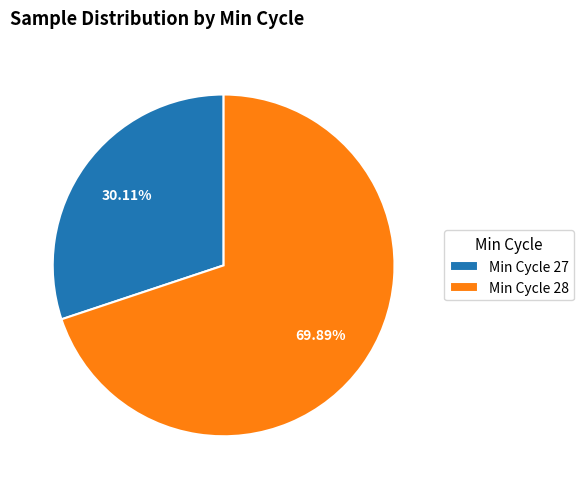

Does any single category account for the majority?

Yes